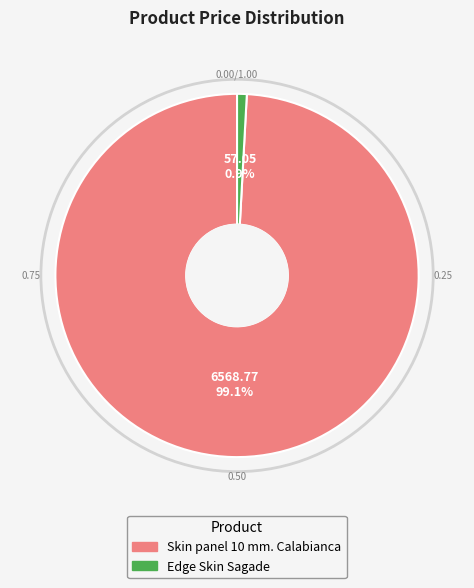

How many slices are in this pie chart?

2